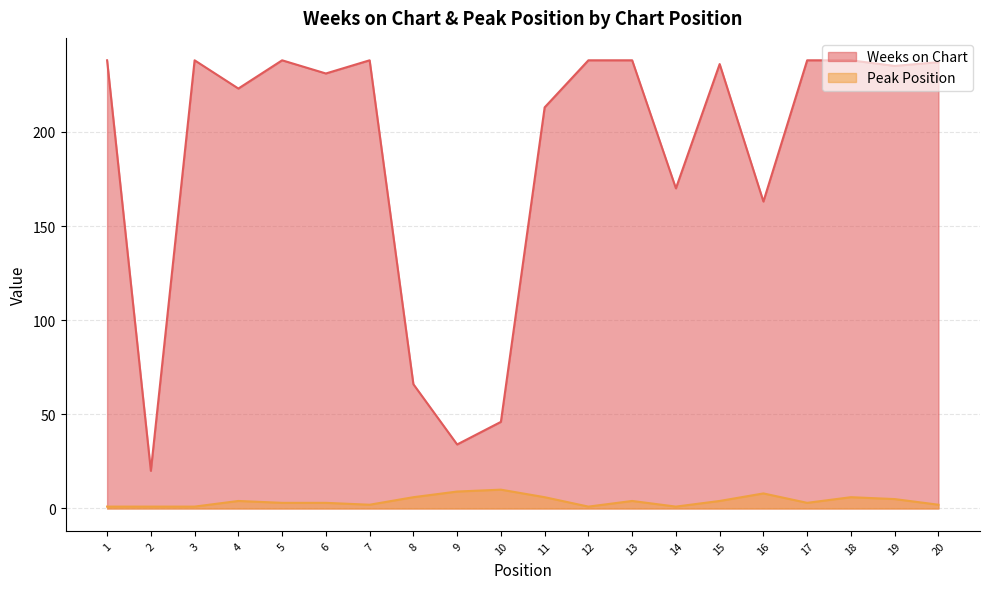

True or false: Peak Position and Weeks on Chart intersect in this chart.

False